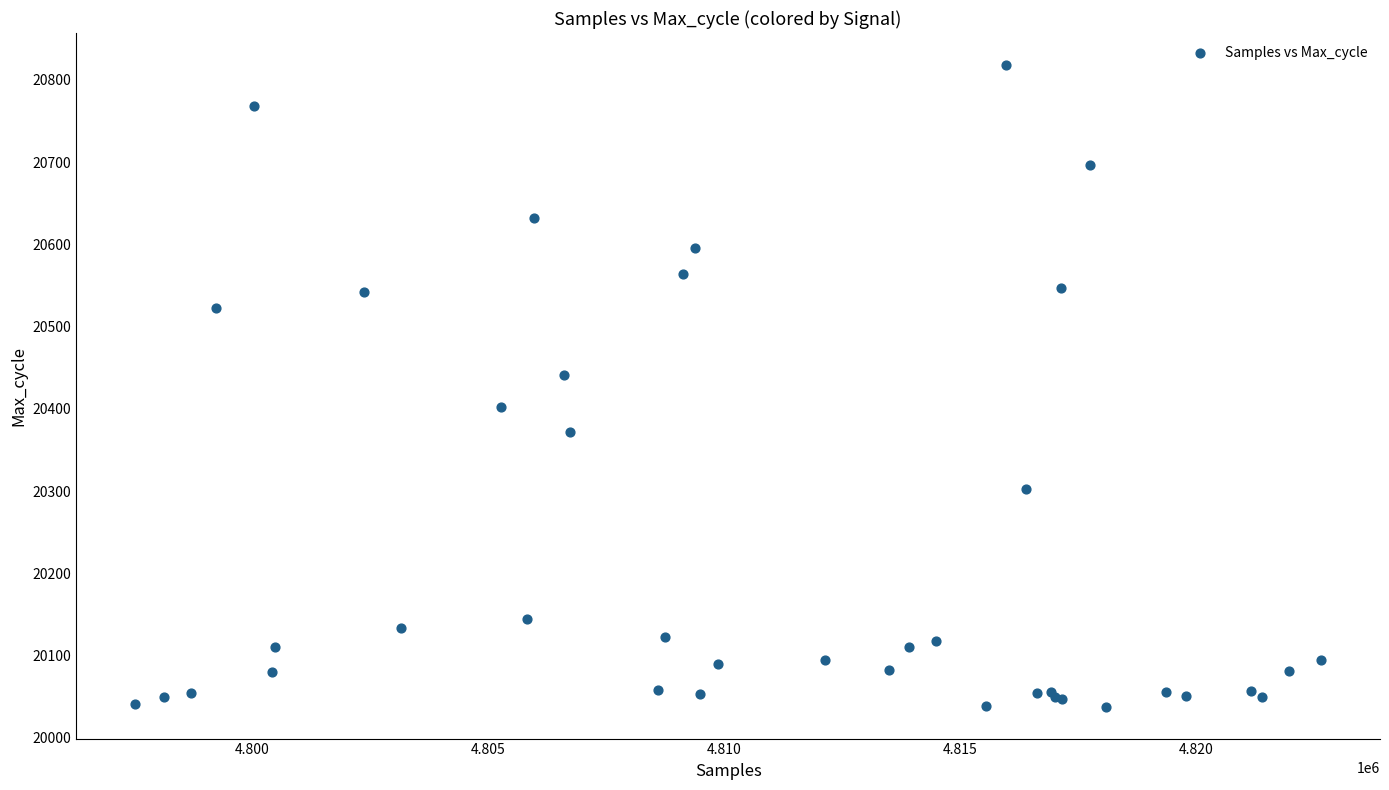

What Y value in the scatter plot is closest to 20428?

20441